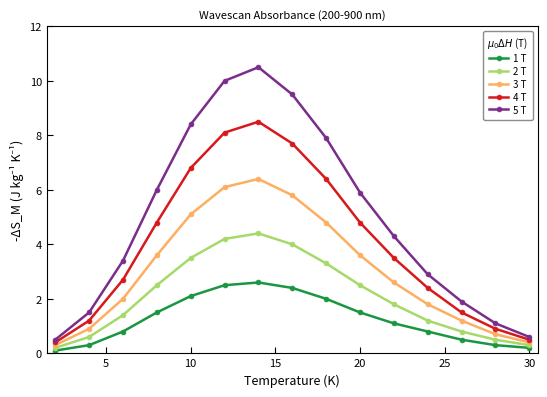

Which series has the widest spread of values?

5 T